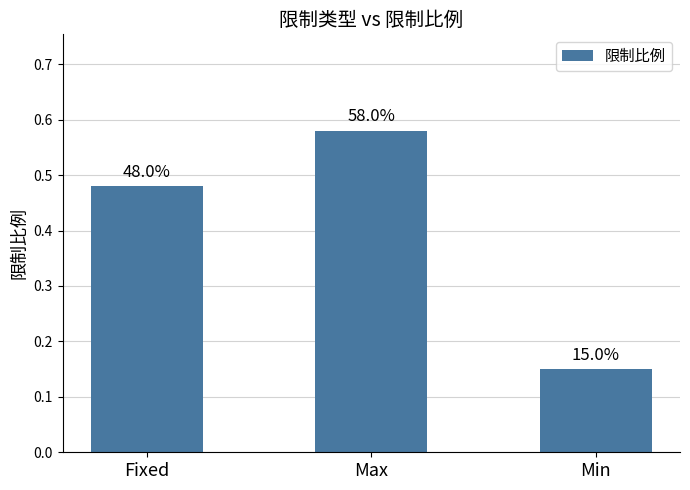

At which label is the value closest to 0?

Min